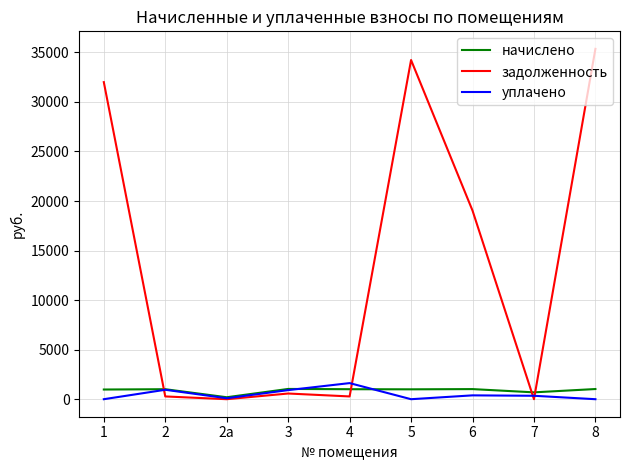

What is the highest value of the начислено series?

1035.3